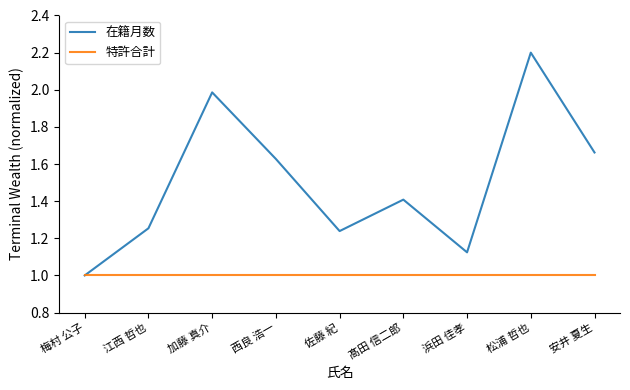

What is the approximate value of 特許合計 at 佐藤 紀?

1.0